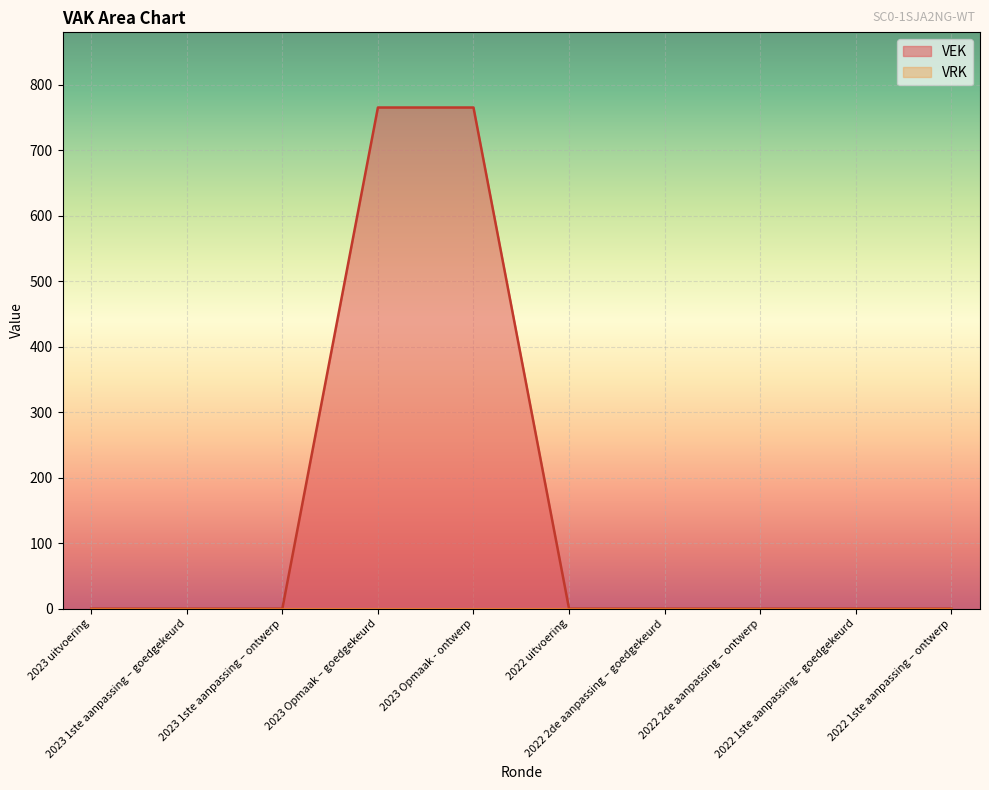

Rank the categories by value from highest to lowest.

2023 Opmaak – goedgekeurd, 2023 Opmaak - ontwerp, 2023 uitvoering, 2023 1ste aanpassing – goedgekeurd, 2023 1ste aanpassing – ontwerp, 2022 uitvoering, 2022 2de aanpassing – goedgekeurd, 2022 2de aanpassing – ontwerp, 2022 1ste aanpassing – goedgekeurd, 2022 1ste aanpassing – ontwerp